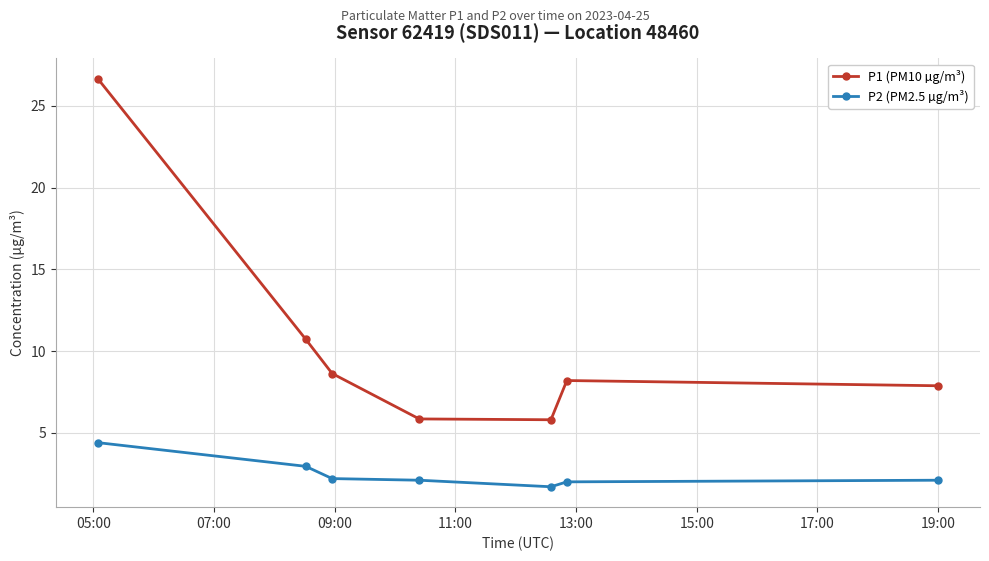

True or false: P1 (PM10 µg/m³) and P2 (PM2.5 µg/m³) cross at least once.

False